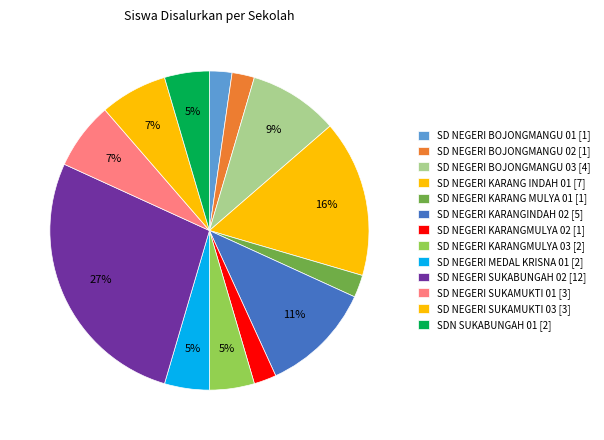

Do SD NEGERI SUKAMUKTI 01 and SD NEGERI MEDAL KRISNA 01 together represent more than half of the pie?

No